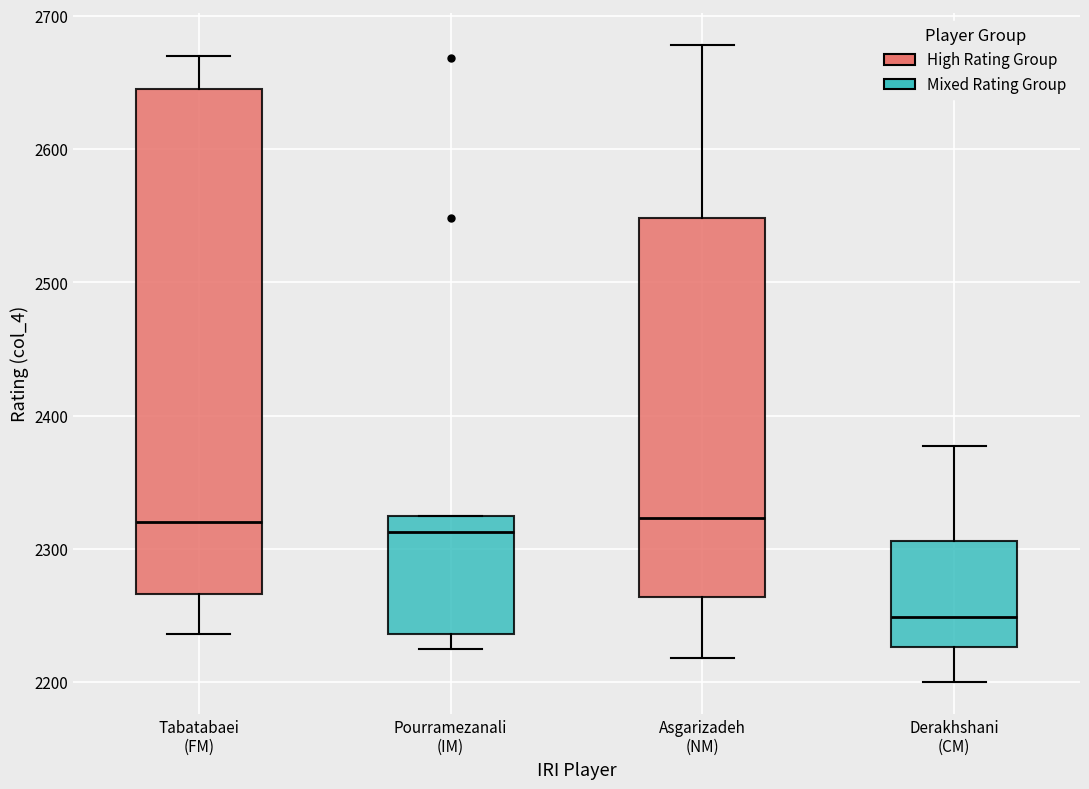

Reading left to right, read every box against the y-axis: the position of its median line, the range the box covers, and the ends of its whiskers. The values are not printed on the chart, so give them approximately, as read against the axis.

Tabatabaei (FM): median 2320, box 2270 to 2650, whiskers 2240 to 2670
Pourramezanali (IM): median 2310, box 2240 to 2330, whiskers 2230 to 2330
Asgarizadeh (NM): median 2320, box 2260 to 2550, whiskers 2220 to 2680
Derakhshani (CM): median 2250, box 2230 to 2310, whiskers 2200 to 2380